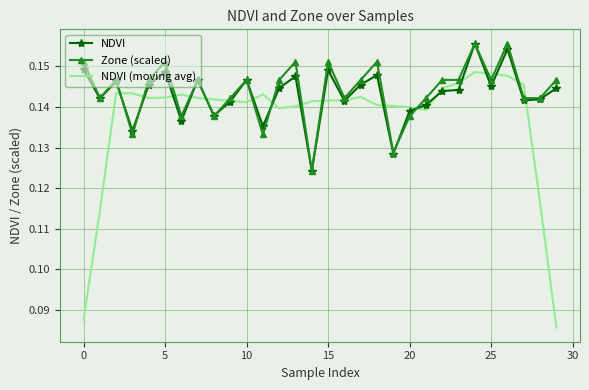

Which series has the widest spread of values?

NDVI (moving avg)